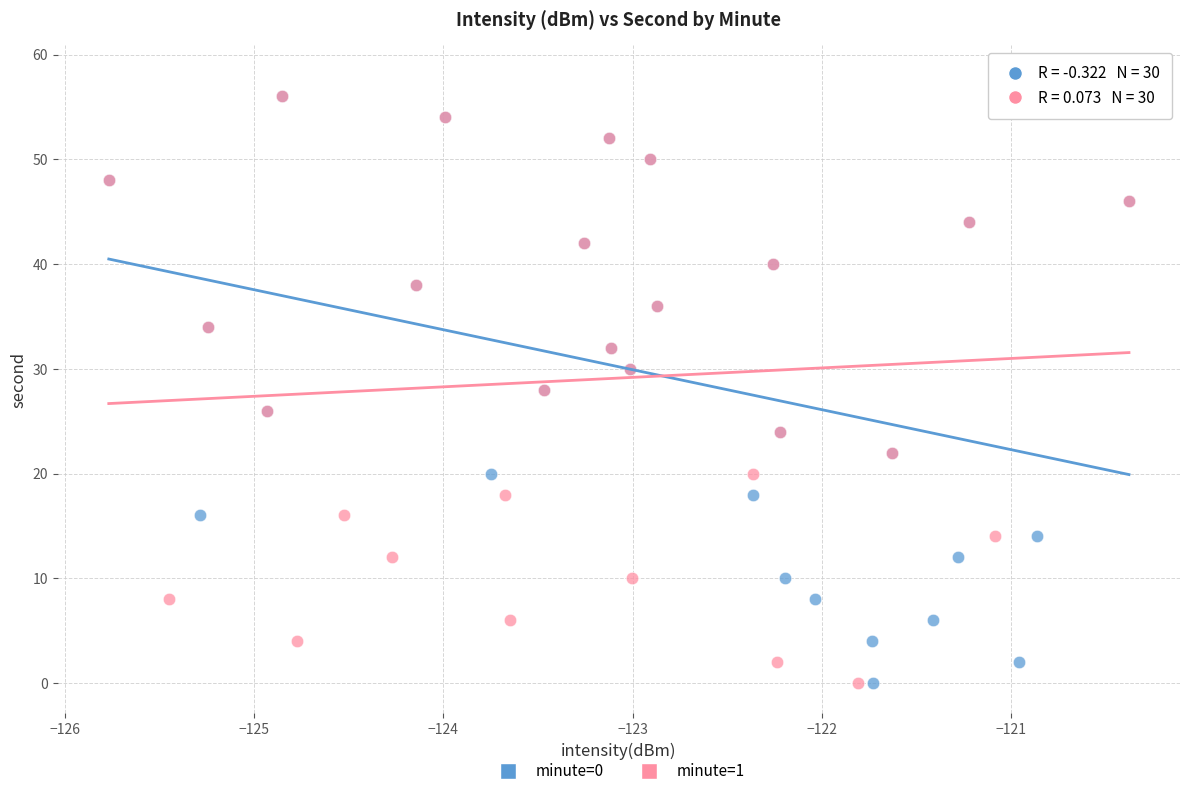

What are all the series names shown in the legend?

minute=0, minute=1